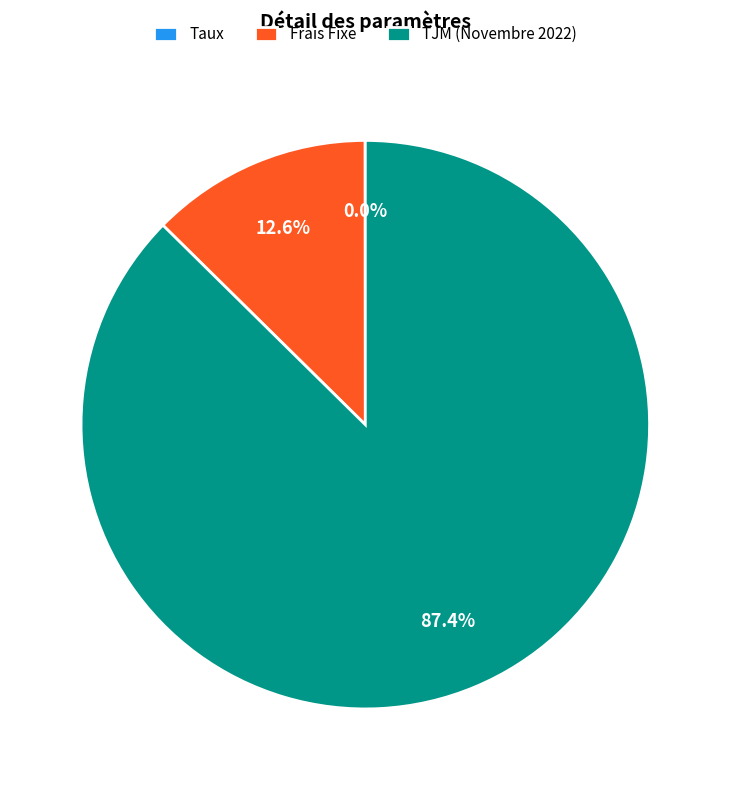

Is there any slice that represents more than half of the pie?

Yes